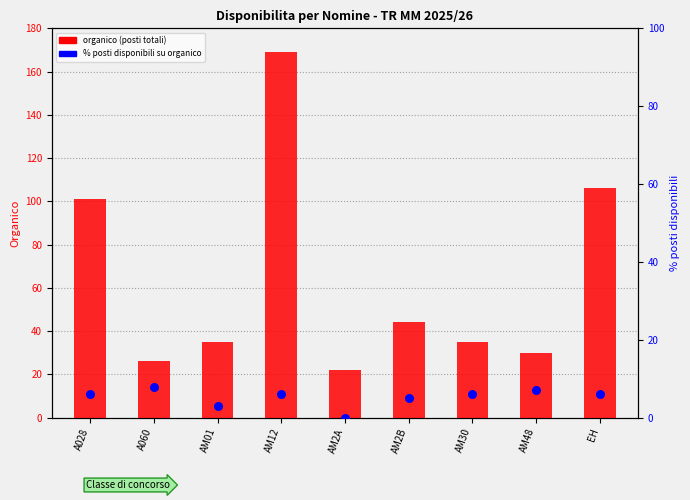

Which series has the largest Y range (max minus min)?

organico